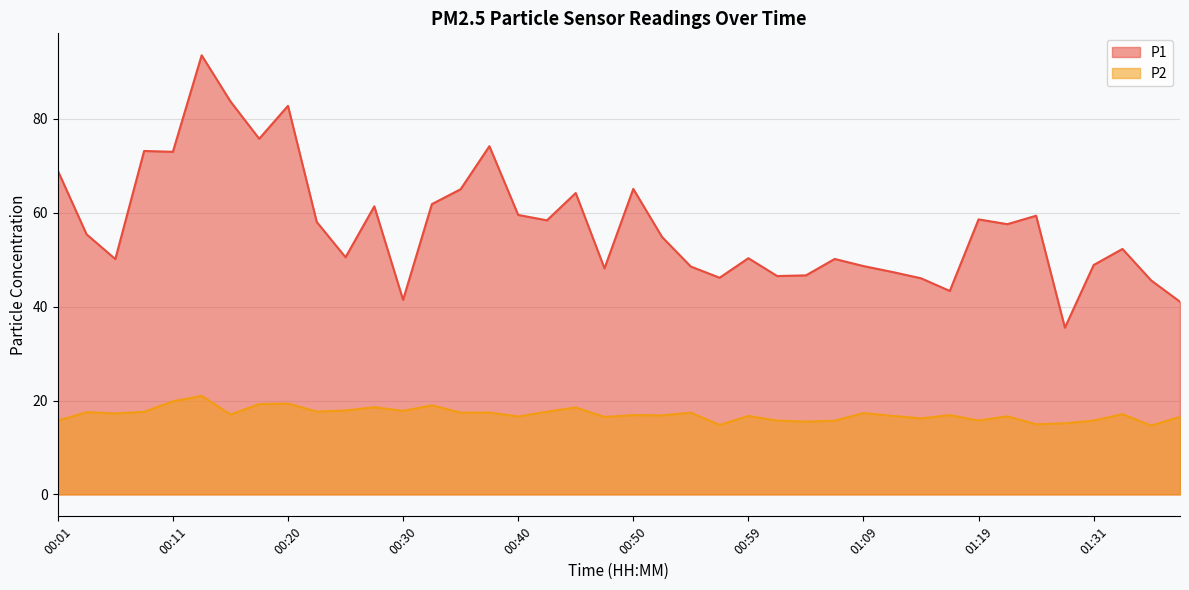

The P2 series shows 19.2 at 00:18. True or false?

True